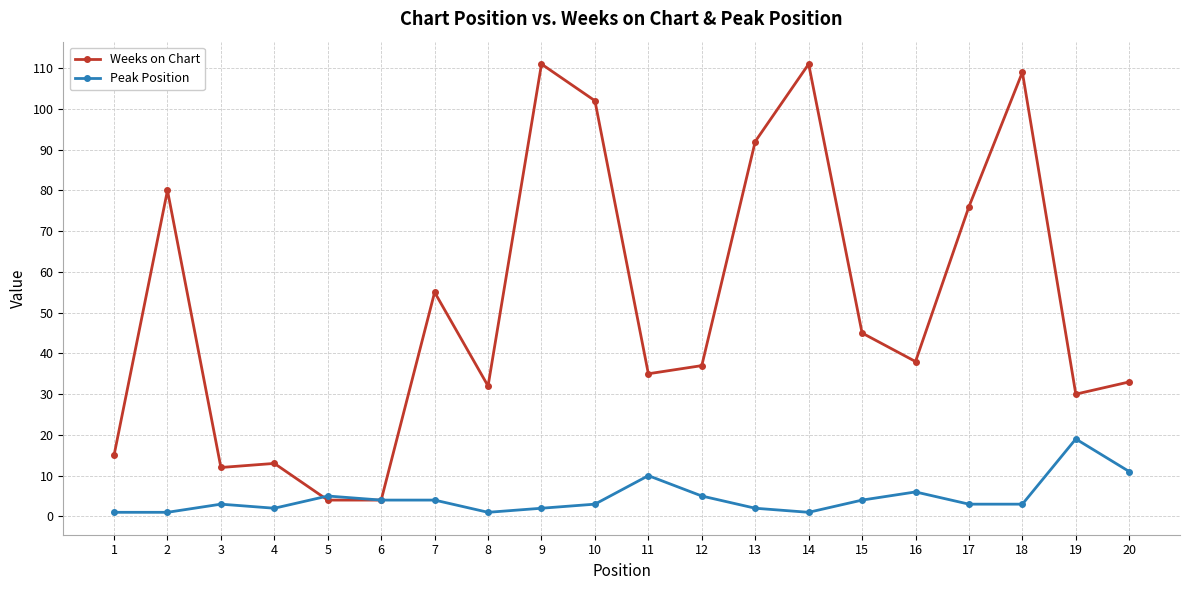

Rank the series by their maximum value, from highest to lowest.

Weeks on Chart, Peak Position